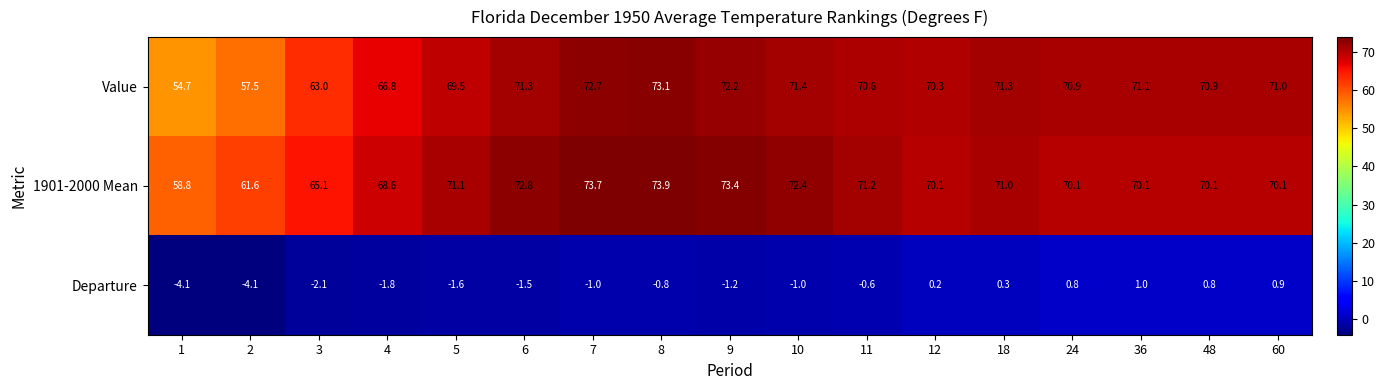

What is the difference between the maximum and minimum values in the Departure series?

5.1